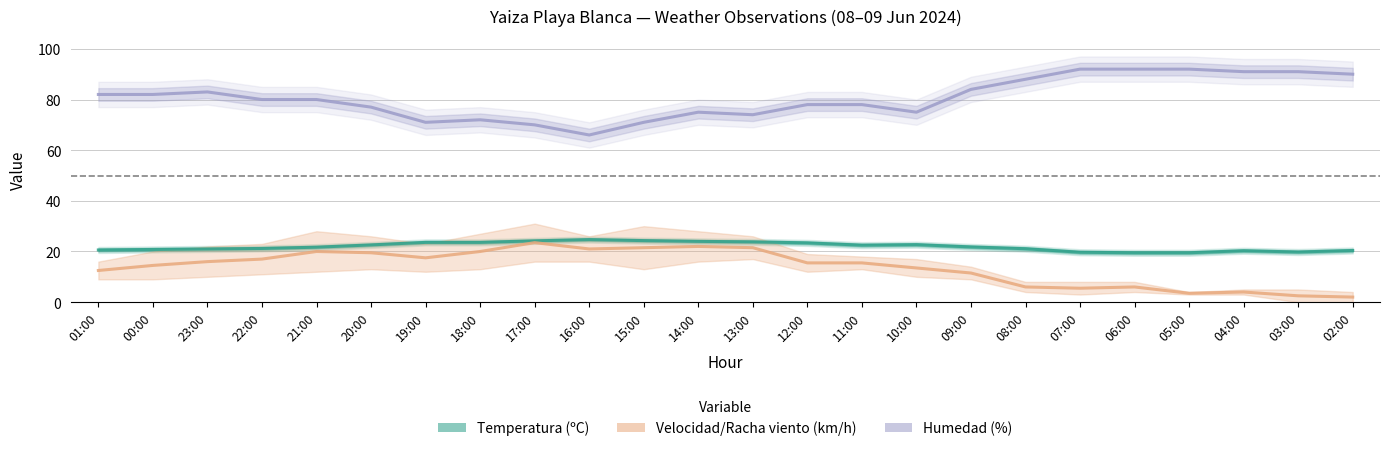

What position from the left is 17:00?

9